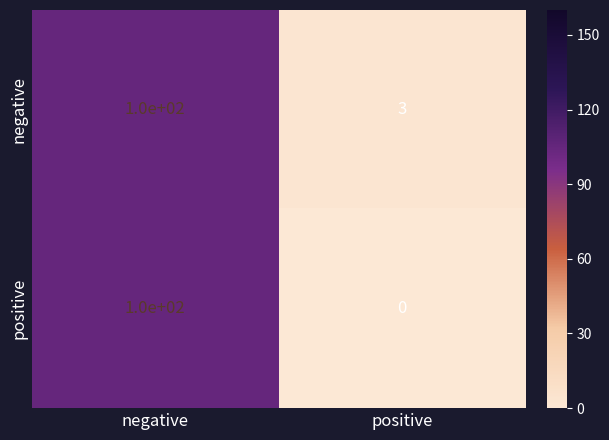

Is it true that positive equals 33 at negative?

False